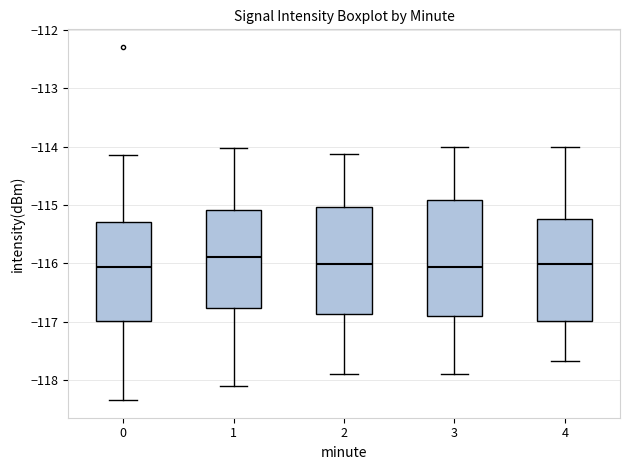

Comparing the boxes themselves (not the whiskers), which one is the tallest?

3